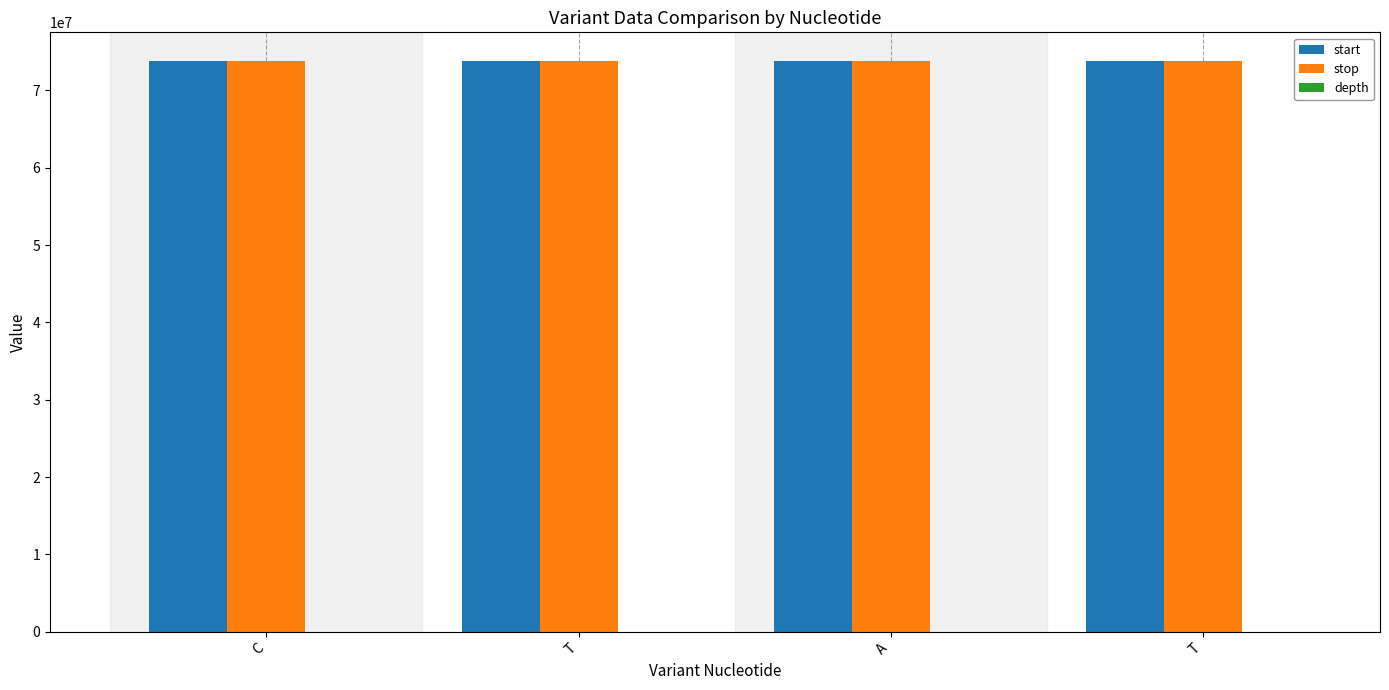

How many distinct data groups are displayed?

3